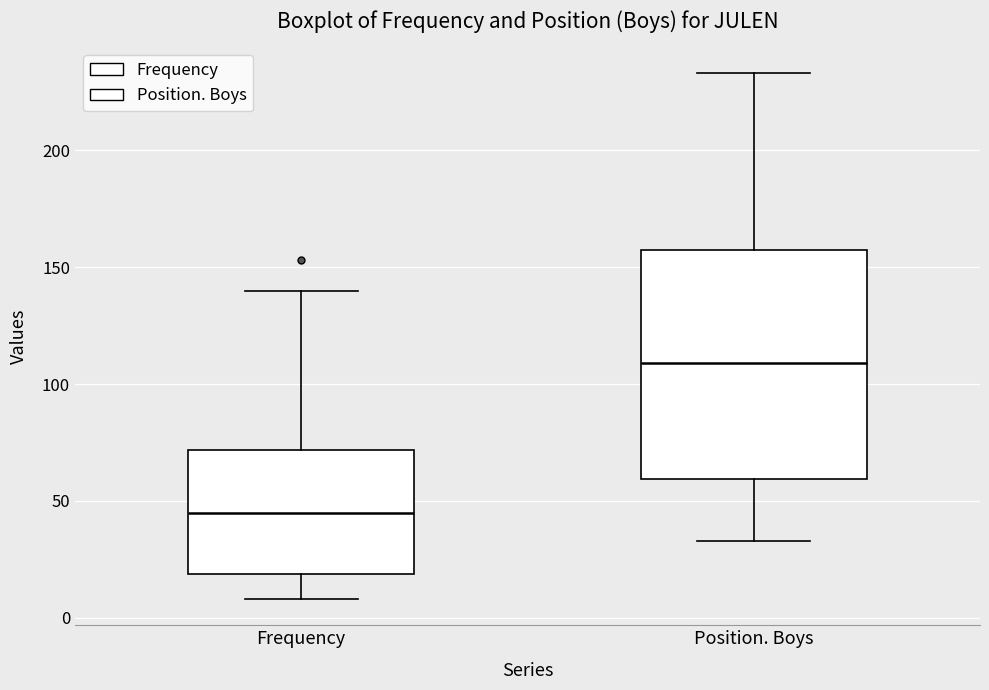

Reading left to right, transcribe this box plot: for each box, give where its median line is, the range the box spans, and where its two whiskers end, as read against the y-axis. The values are not printed on the chart, so give them approximately, as read against the axis.

Frequency: median 45, box 20 to 70, whiskers 10 to 140
Position. Boys: median 110, box 60 to 160, whiskers 35 to 235